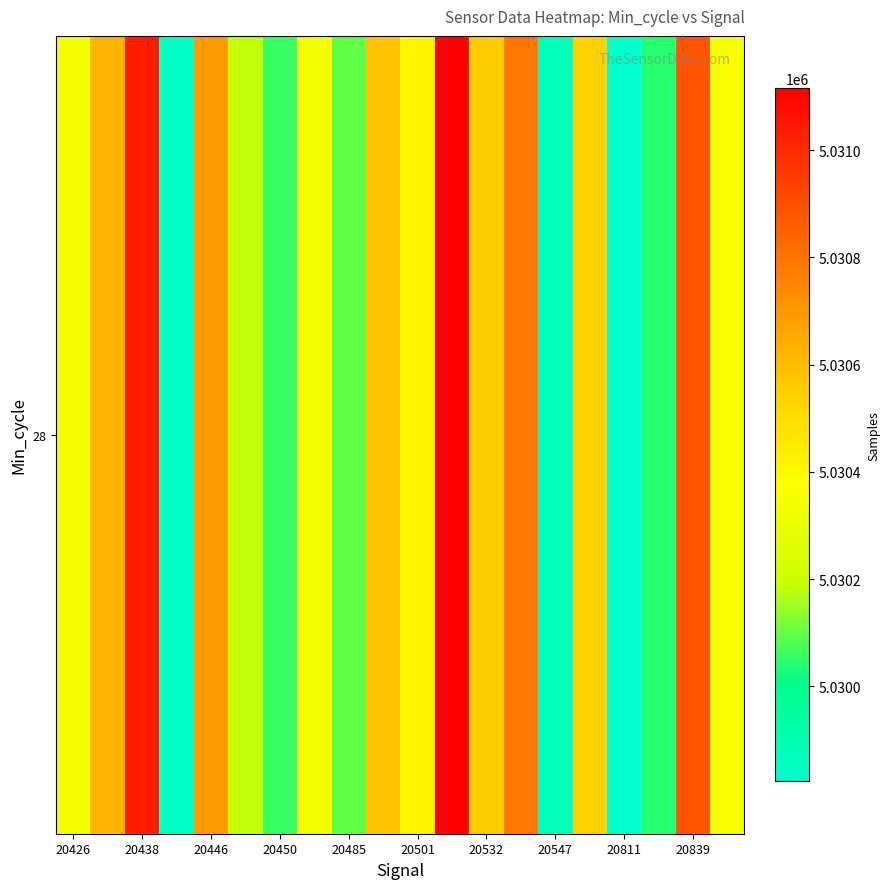

Count the number of categories in the chart.

20